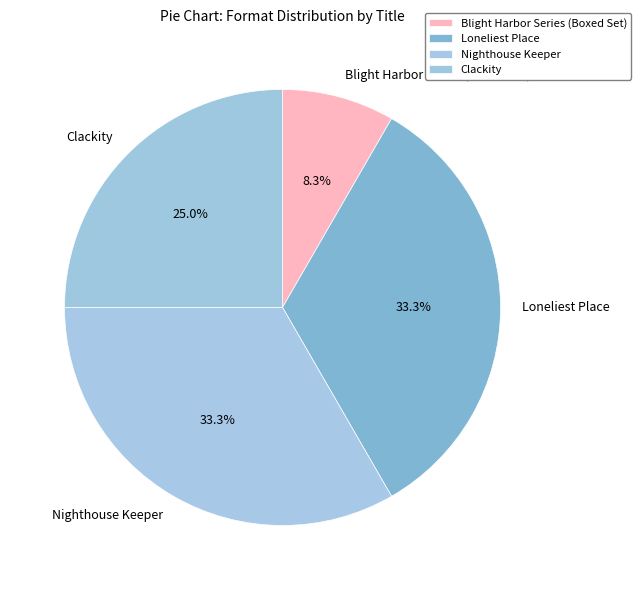

Which category has the smallest portion of the pie?

Blight Harbor Series (Boxed Set)